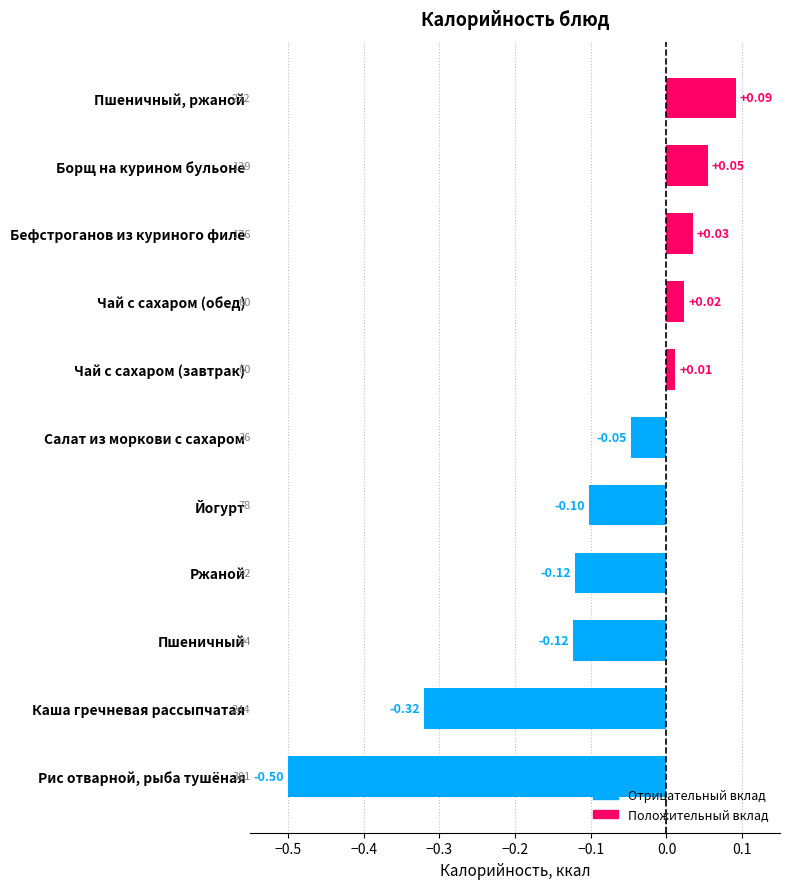

Which label corresponds to the smallest value in the chart?

Рис отварной, рыба тушёная